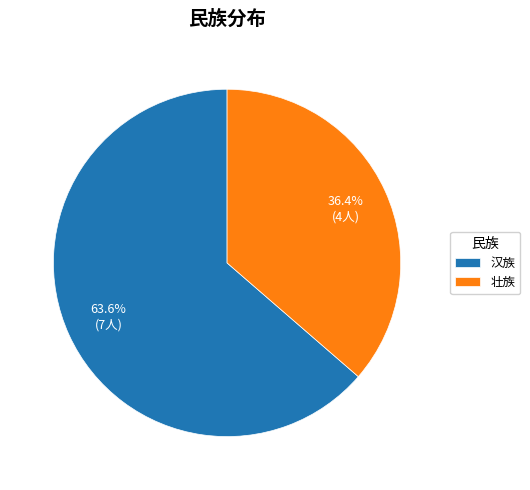

Is it true that 壮族 is 36% of the pie?

True